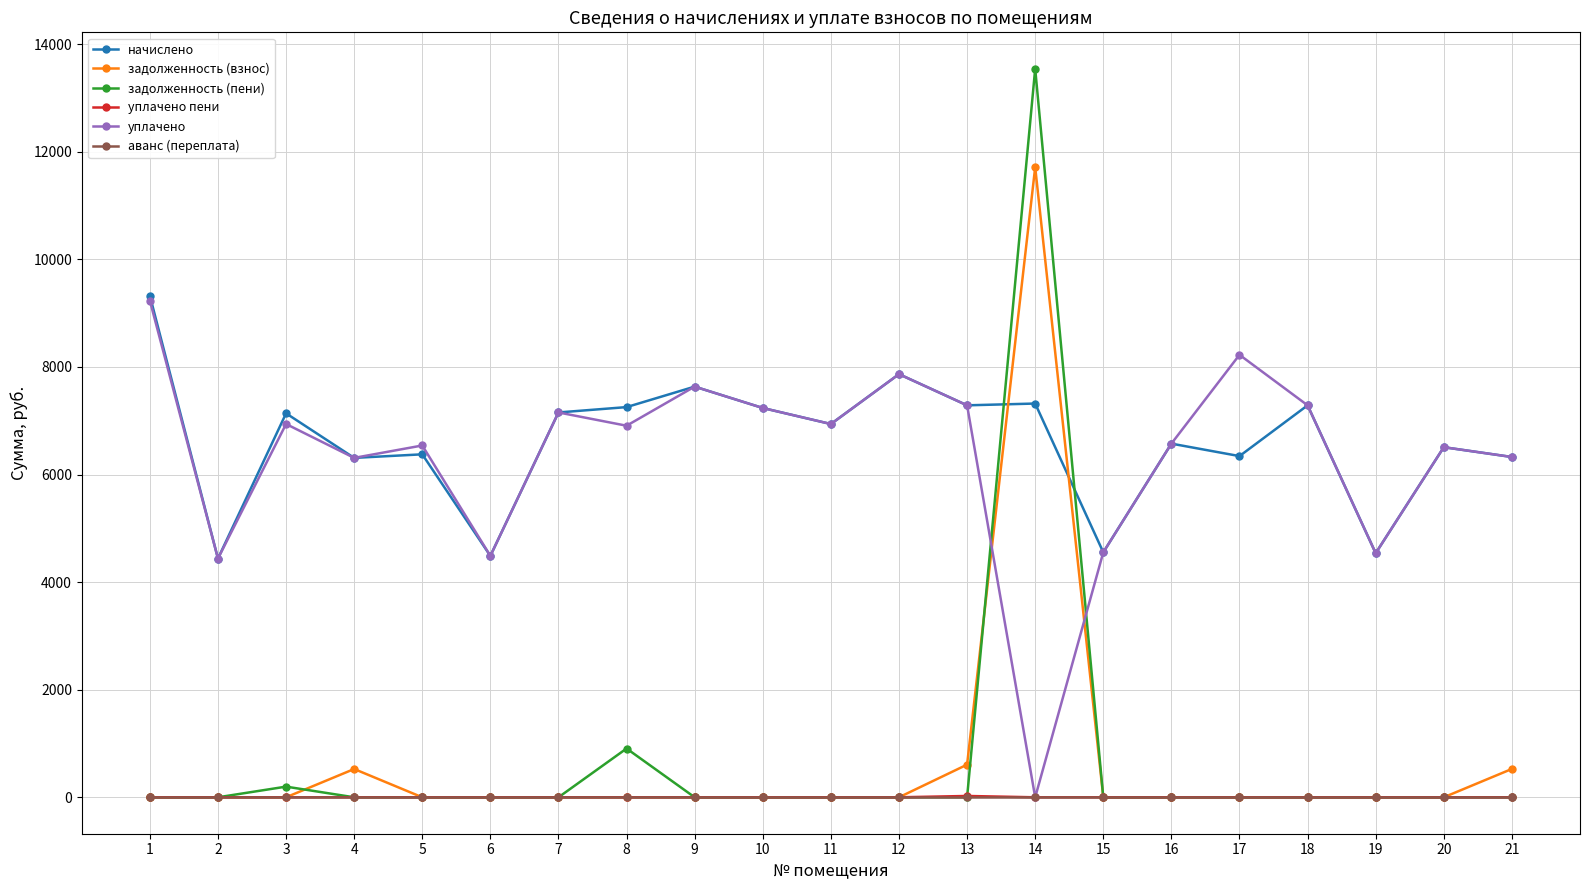

Where is задолженность (пени) nearest to the value 6771?

8